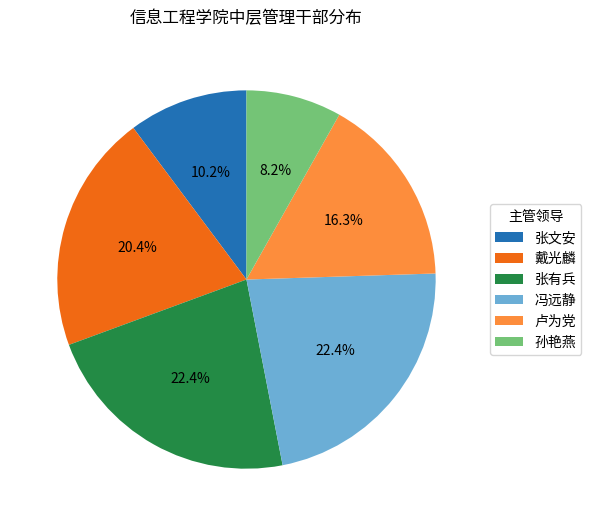

What percentage is NOT represented by 卢为党?

83.7%